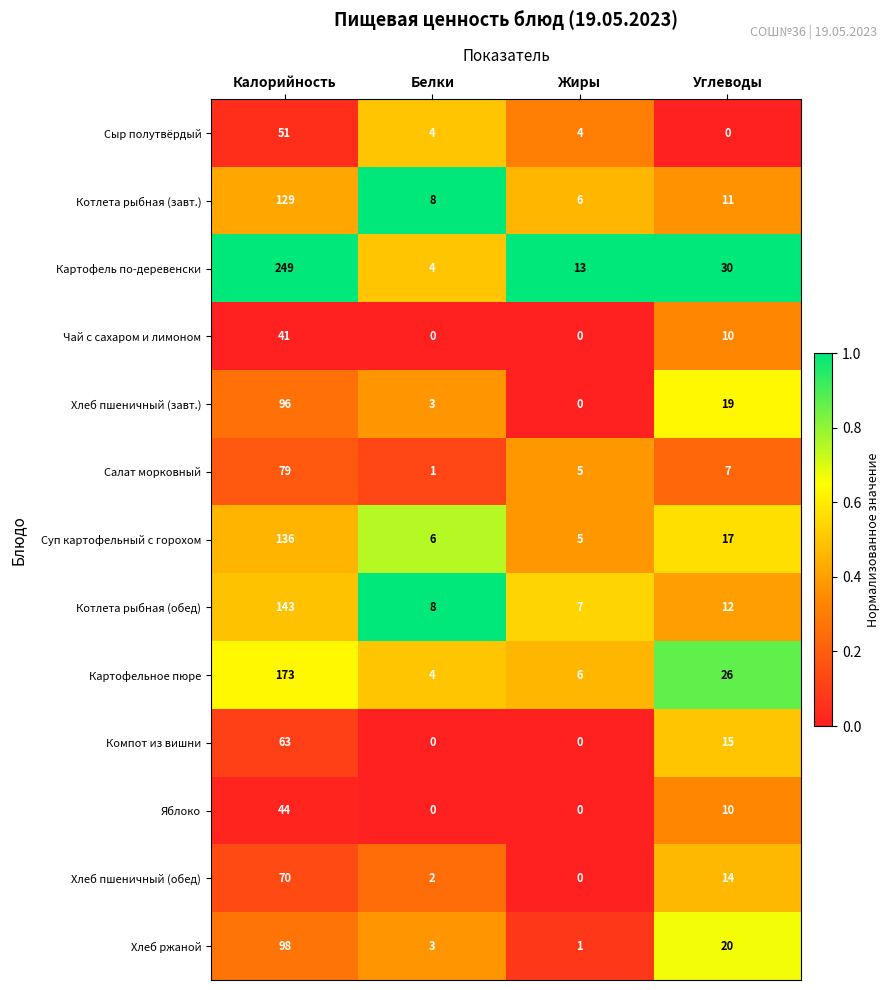

What is the difference between the highest and lowest values at Жиры?

13